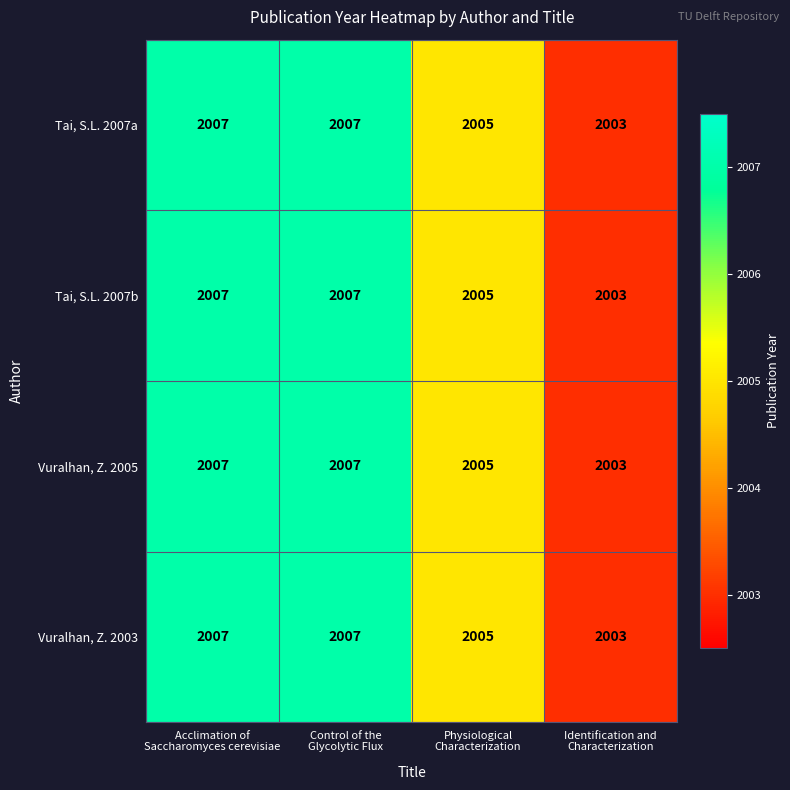

What is the difference between the maximum and minimum values in the Tai, S.L. 2007a series?

4